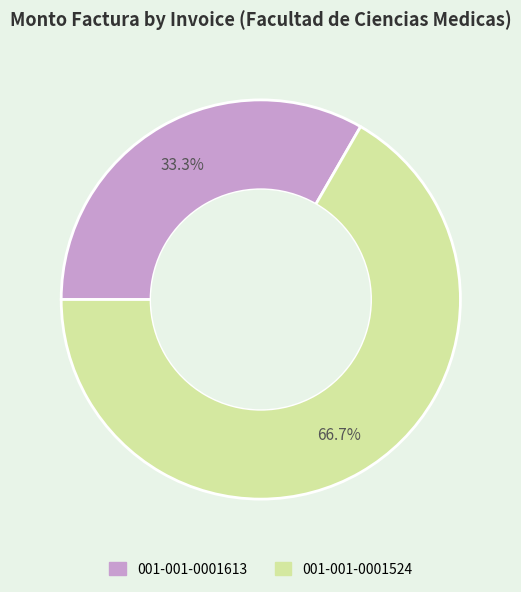

Count the number of slices in the pie.

2